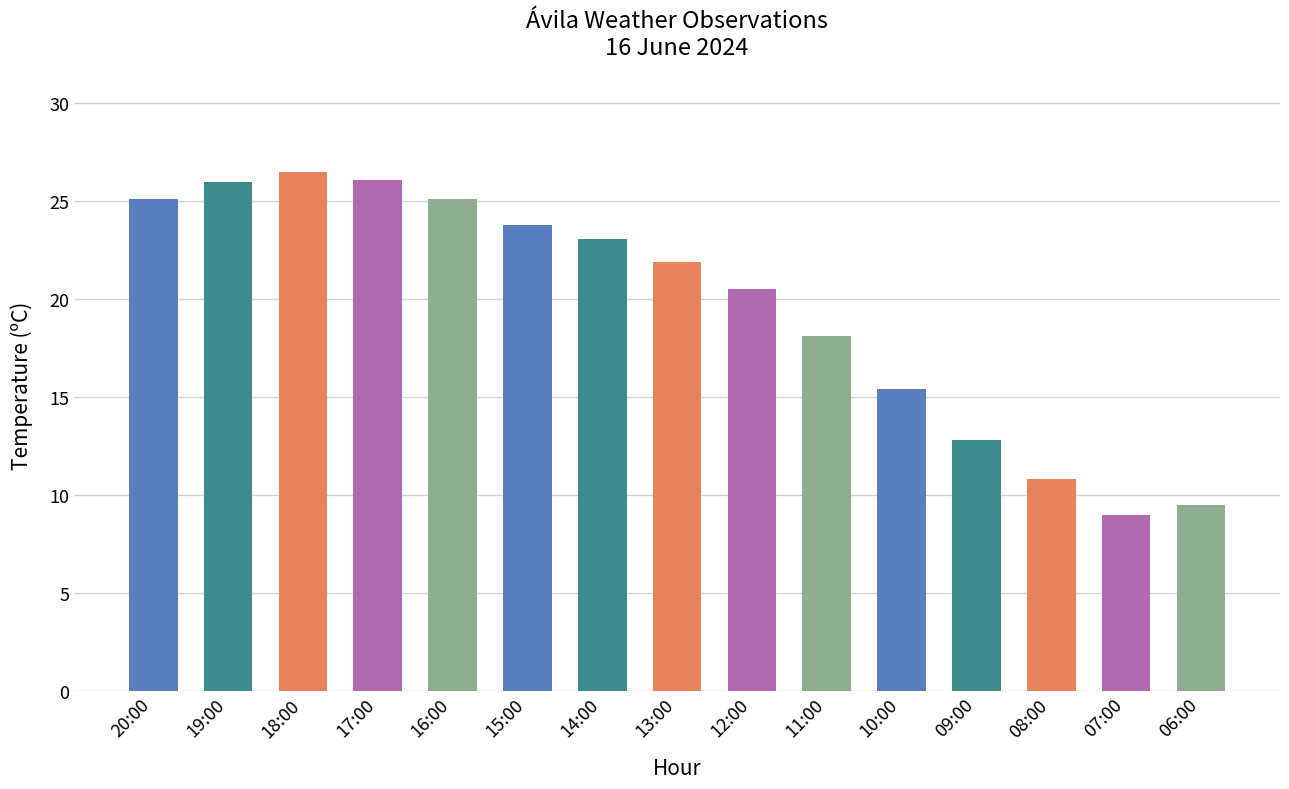

Which label corresponds to the largest value in the chart?

18:00